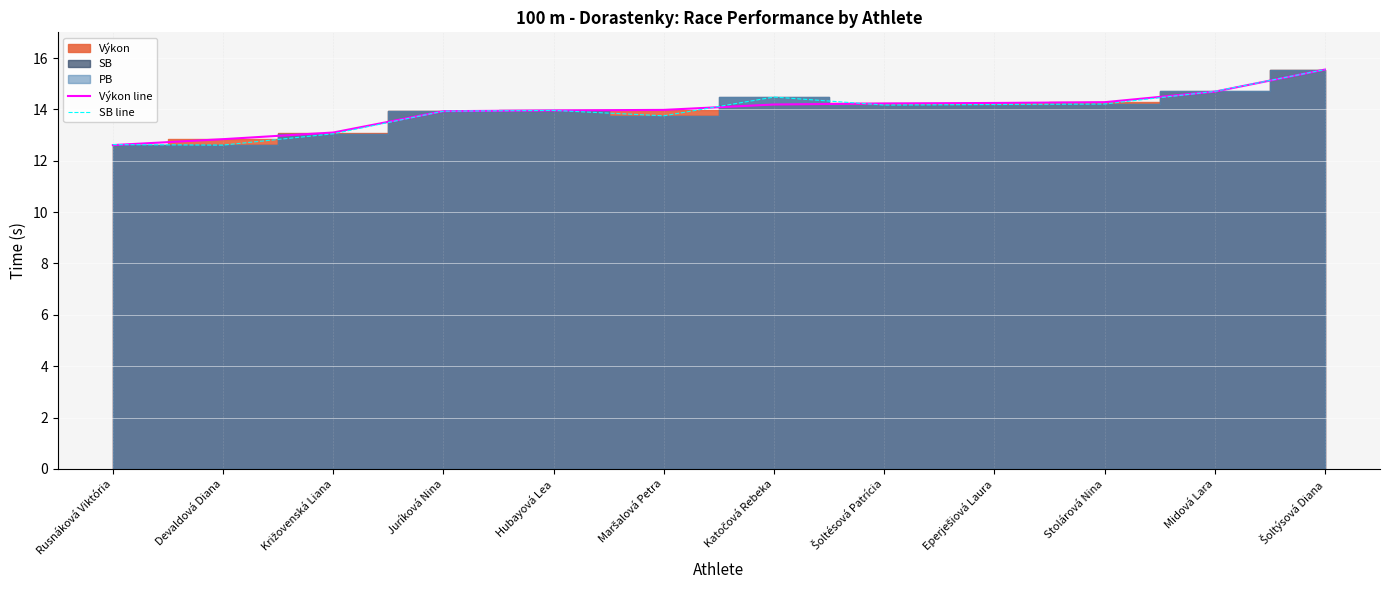

List the labels in order of SB line value, smallest first.

Devaldová Diana, Rusnáková Viktória, Križovenská Liana, Maršalová Petra, Juríková Nina, Hubayová Lea, Šoltésová Patrícia, Eperješiová Laura, Stolárová Nina, Katočová Rebeka, Midová Lara, Šoltýsová Diana